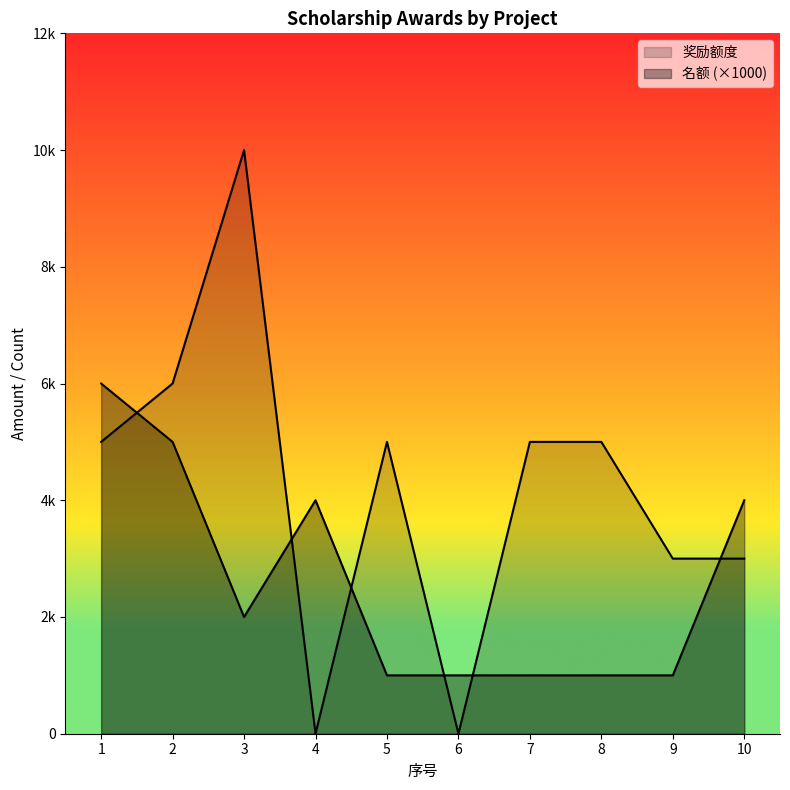

Does the chart display data point markers on the line(s)?

No